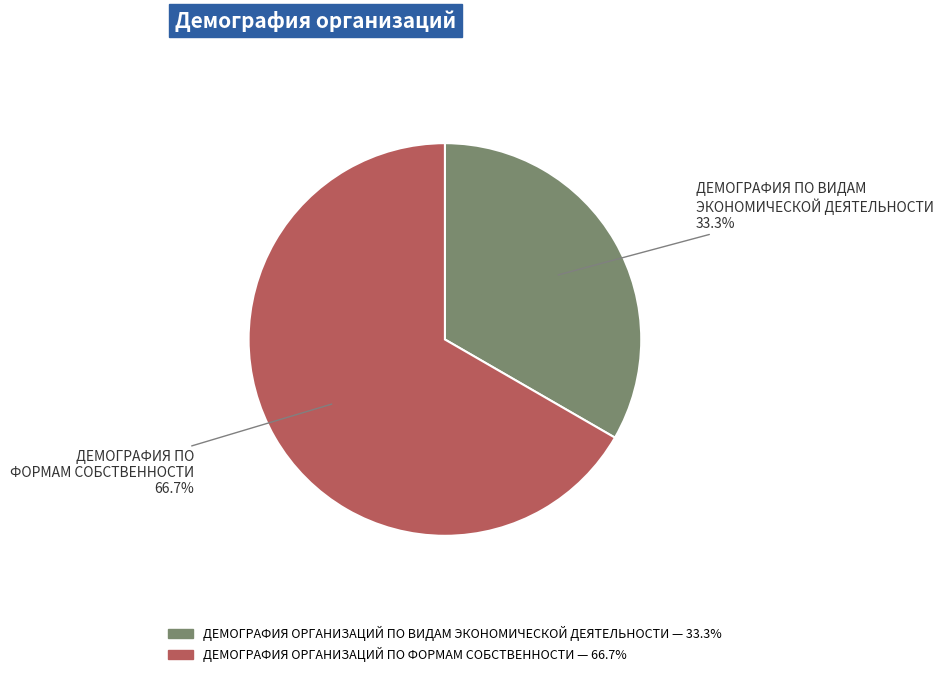

To the nearest percent, what is the combined percentage of ДЕМОГРАФИЯ ОРГАНИЗАЦИЙ ПО ВИДАМ ЭКОНОМИЧЕСКОЙ ДЕЯТЕЛЬНОСТИ and ДЕМОГРАФИЯ ОРГАНИЗАЦИЙ ПО ФОРМАМ СОБСТВЕННОСТИ?

100%